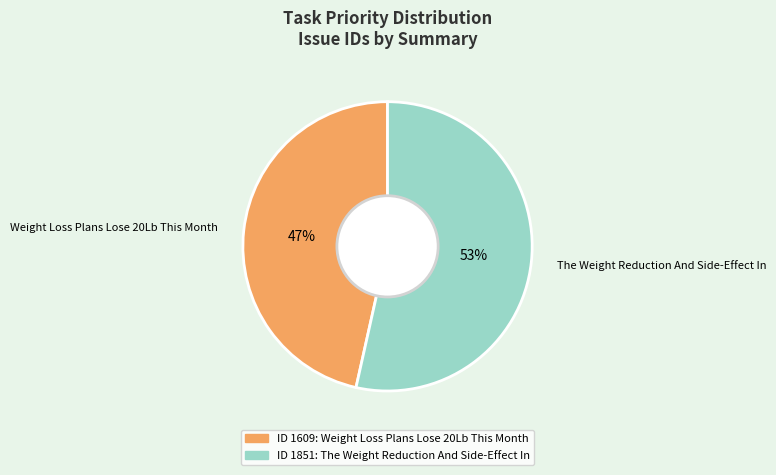

To the nearest percent, what is the average slice percentage?

50%